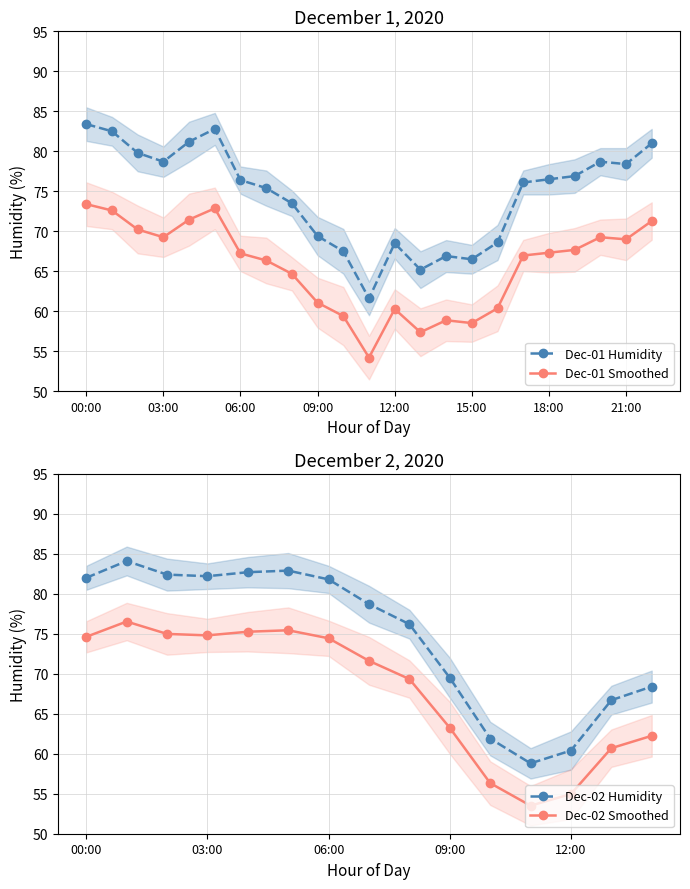

Is it true that Dec-01 Smoothed equals 60.3 at 12:00?

True